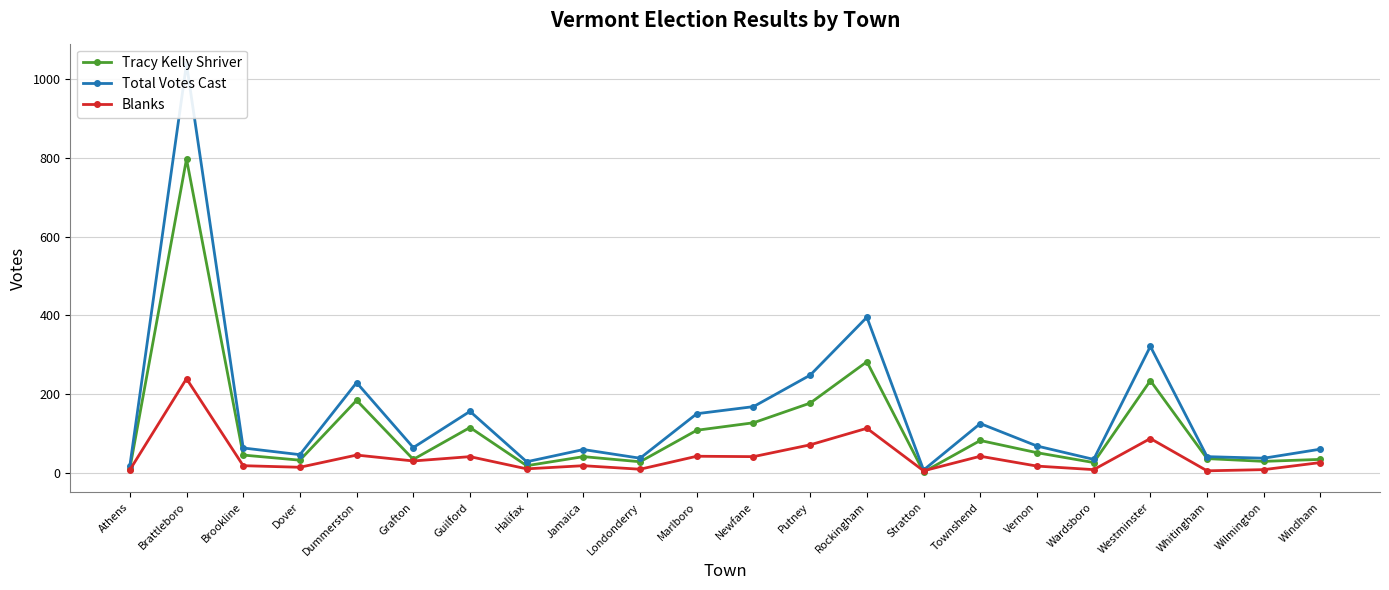

How many distinct data groups are displayed?

3